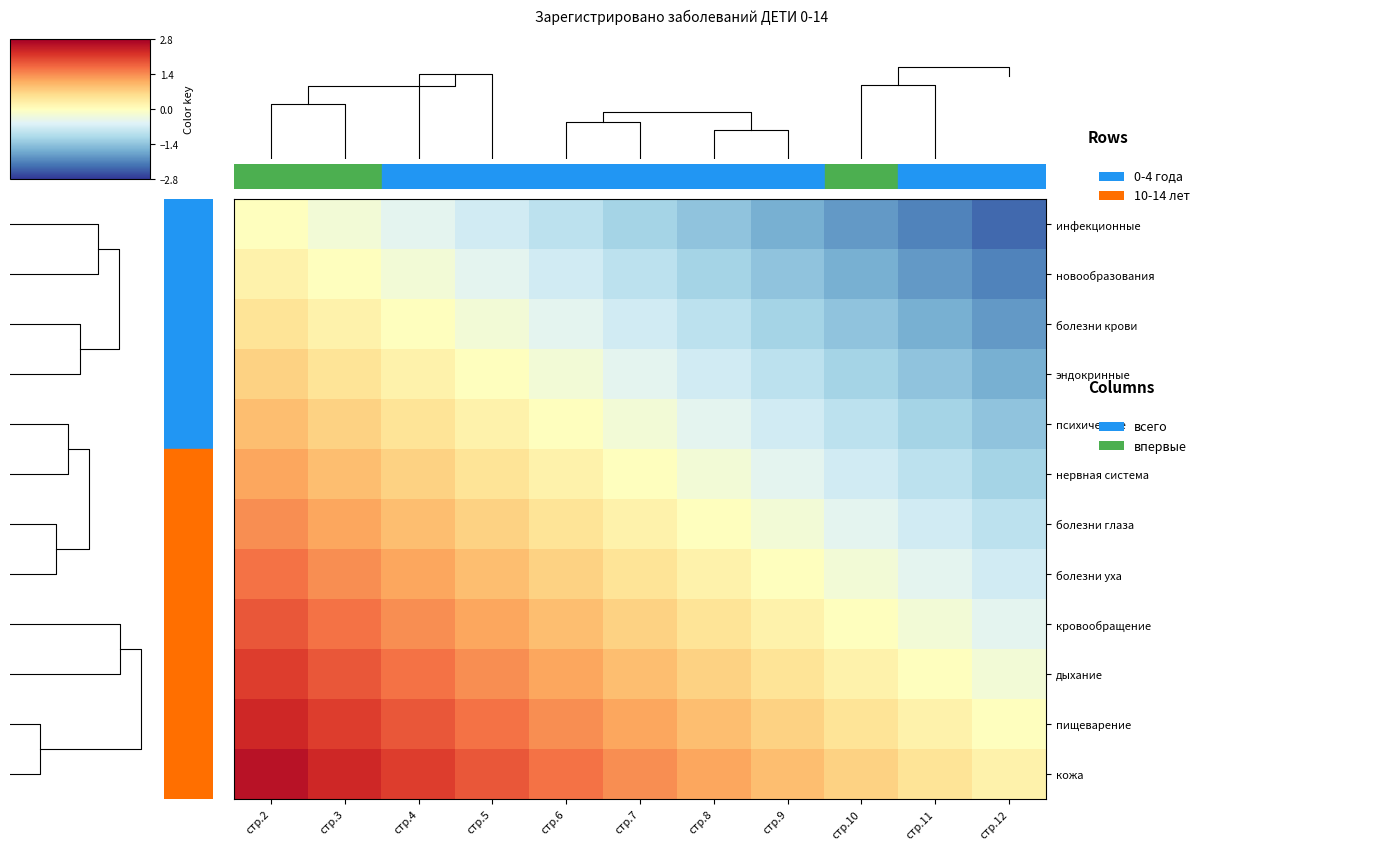

The психические series shows -1.0 at стр.6. True or false?

False